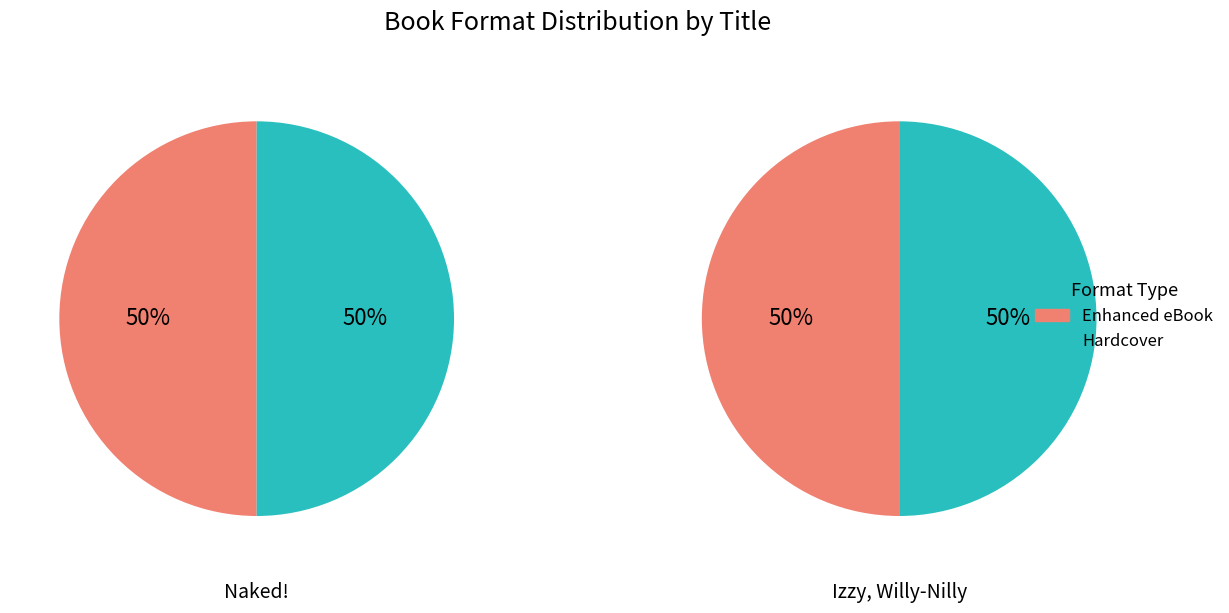

Which series has the largest range (max minus min)?

Naked!